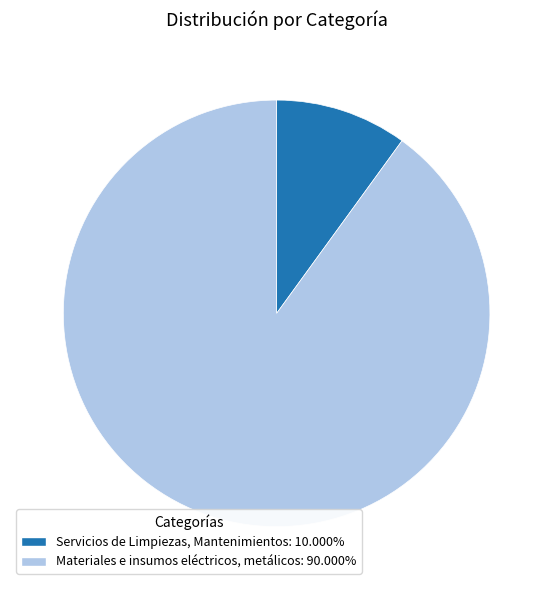

Count the number of slices in the pie.

2